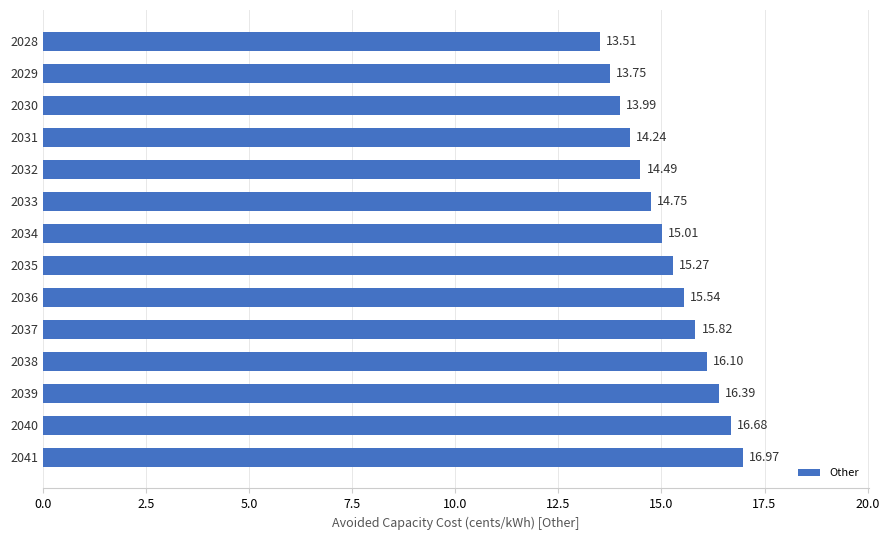

What is the difference between the second highest and second lowest values?

2.9